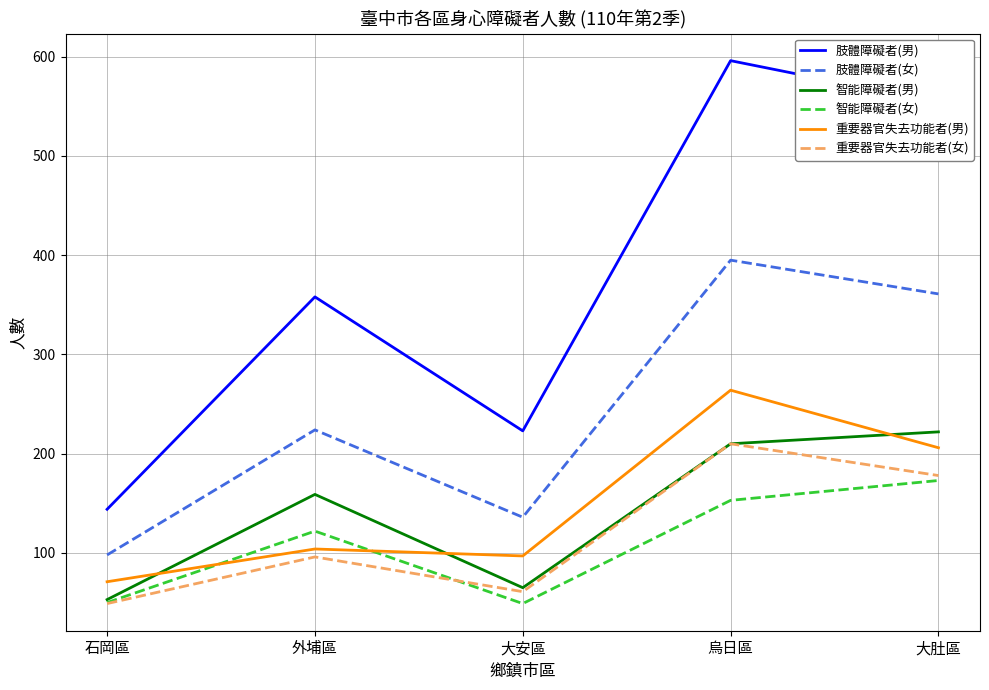

Which category has the highest value in the 肢體障礙者(男) series?

烏日區